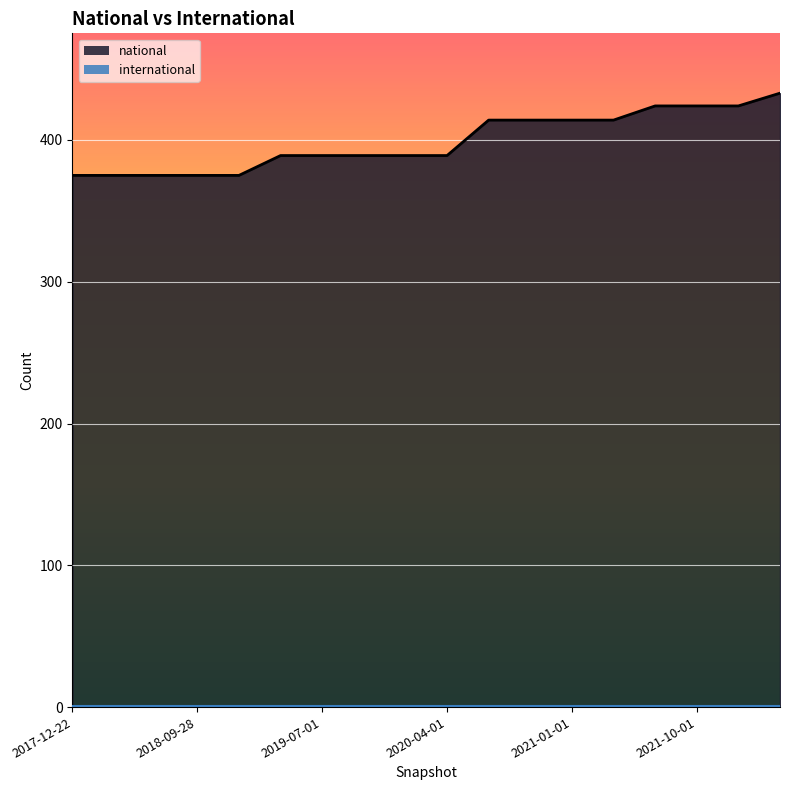

Does the chart display data point markers on the line(s)?

No